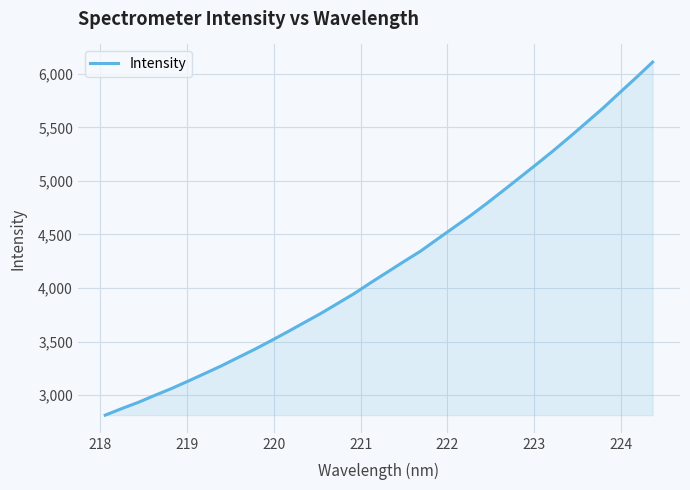

What is the greatest value displayed?

6108.5